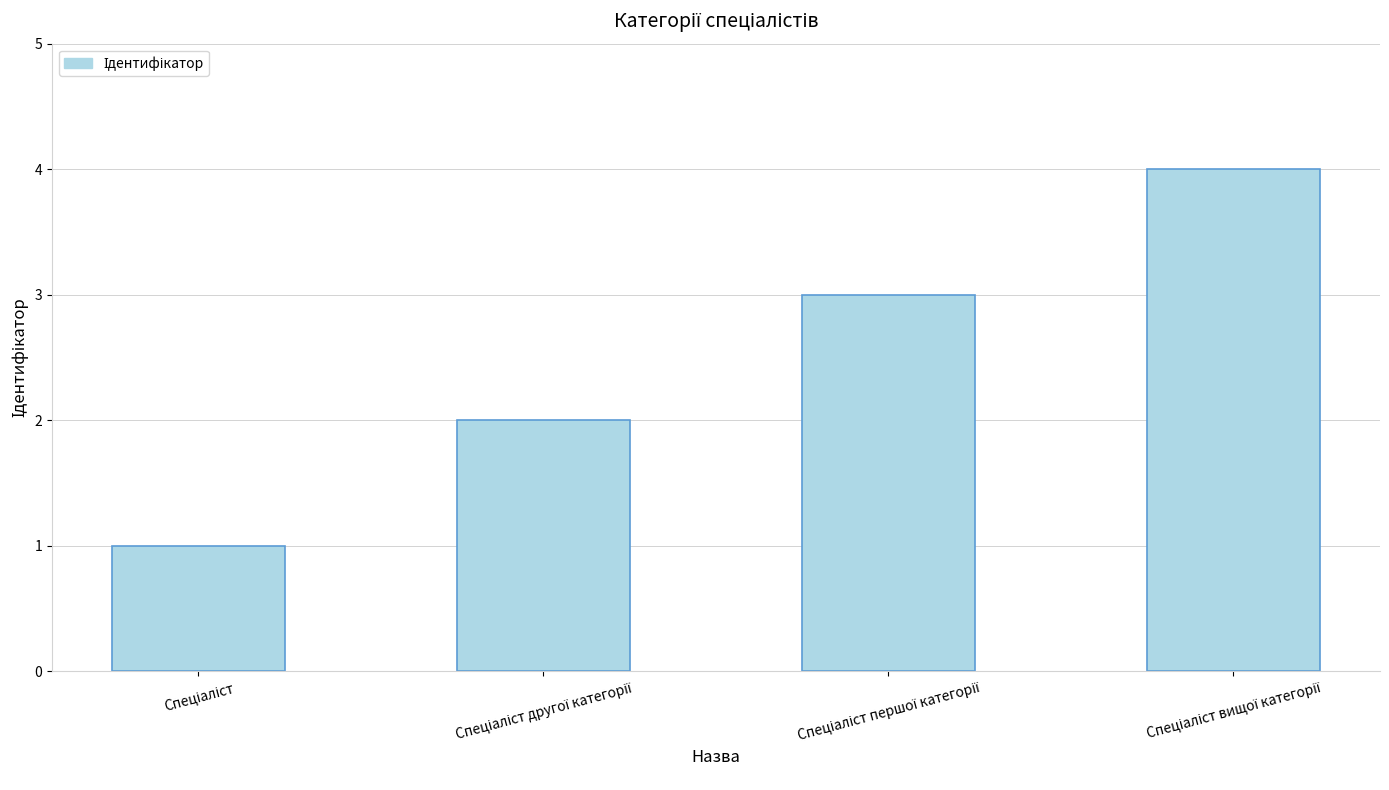

What is the sum of all values?

10